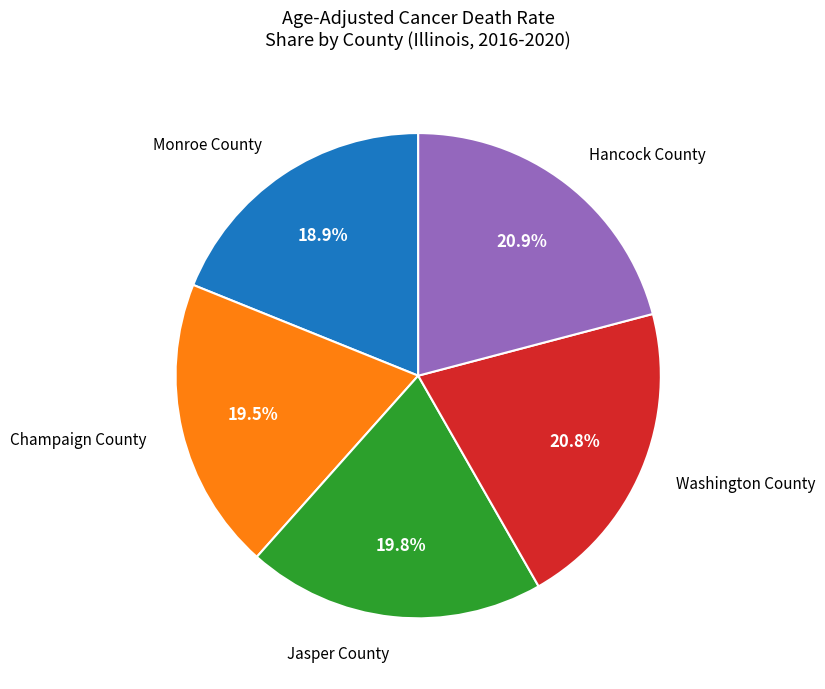

Does any single category account for the majority?

No